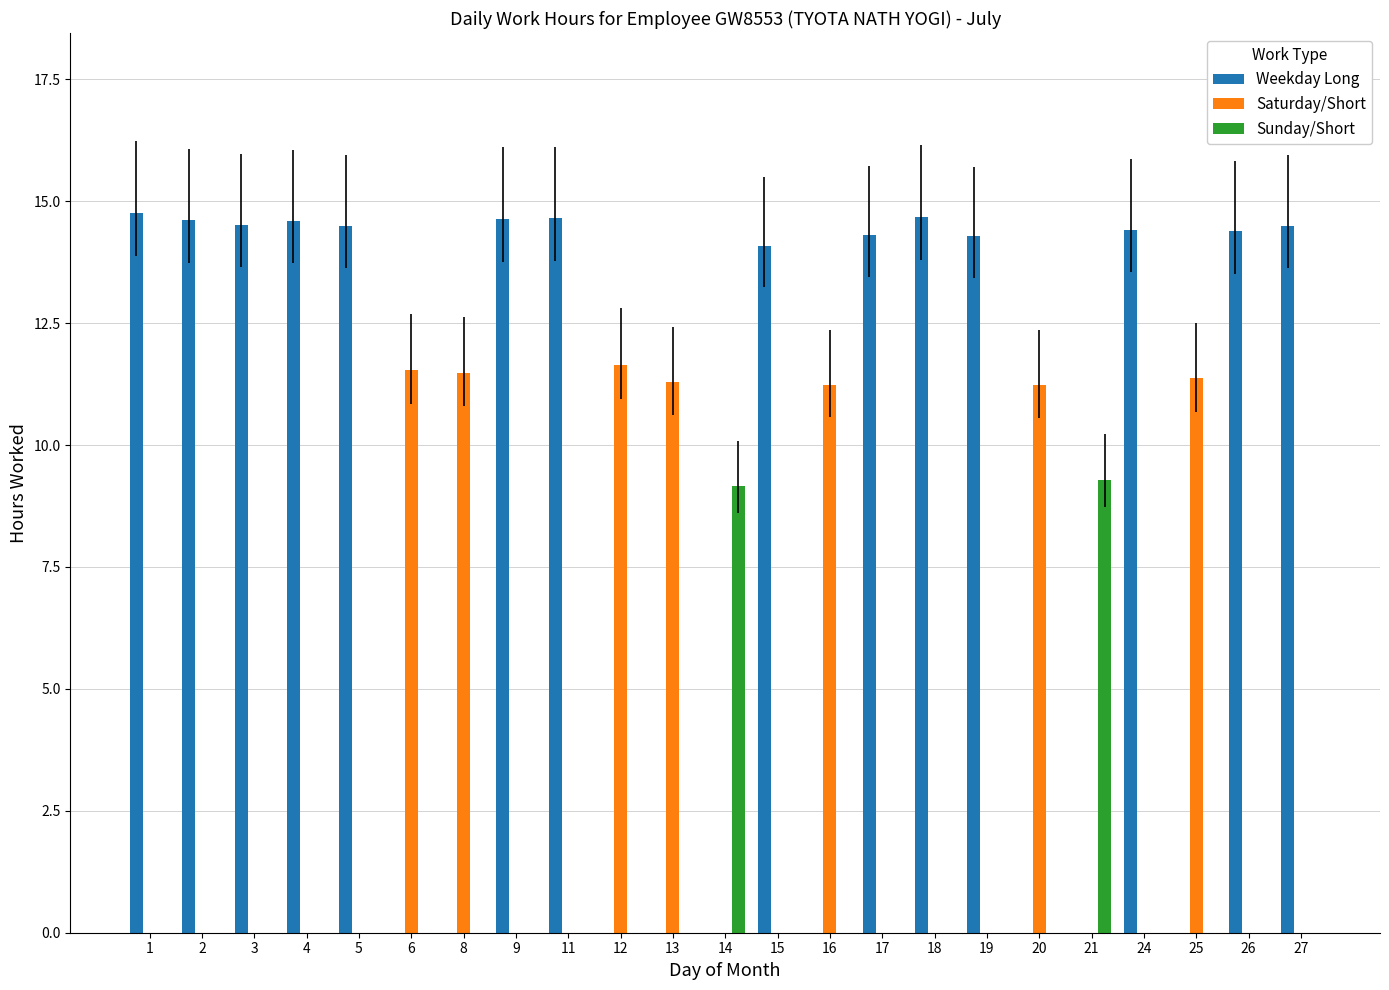

Between 19 and 25, which series saw the biggest shift?

Weekday Long